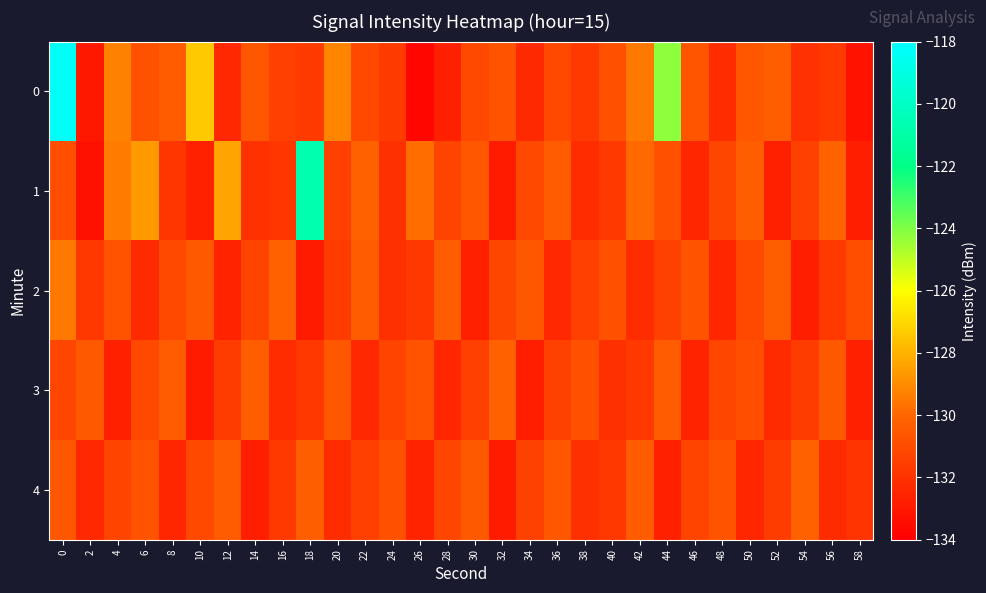

Count the number of data series in this chart.

5